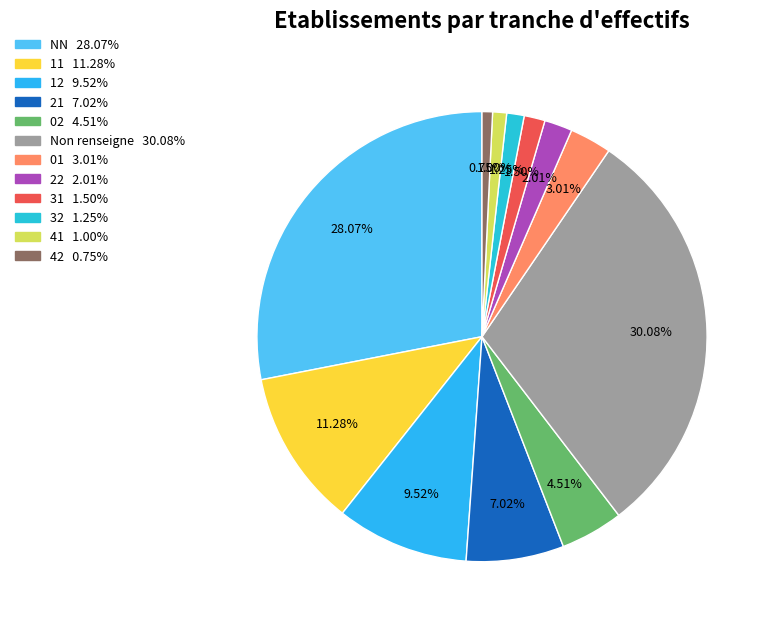

To the nearest percent, what is the average slice percentage?

8%